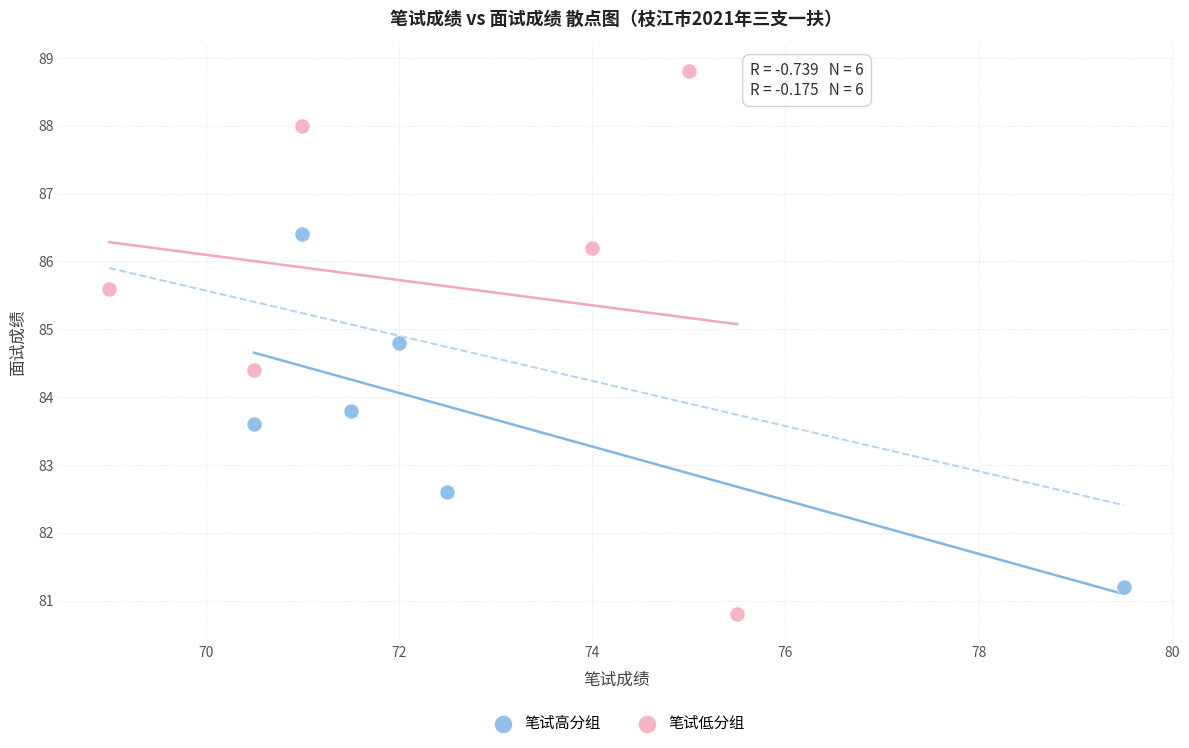

Which series contains the lowest Y value?

笔试低分组